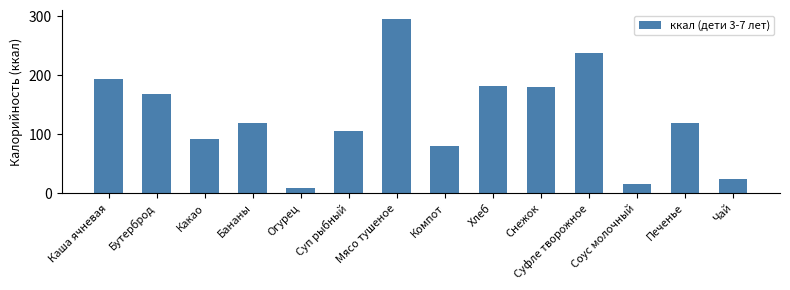

What is the difference between the values at Каша ячневая and Огурец?

185.0